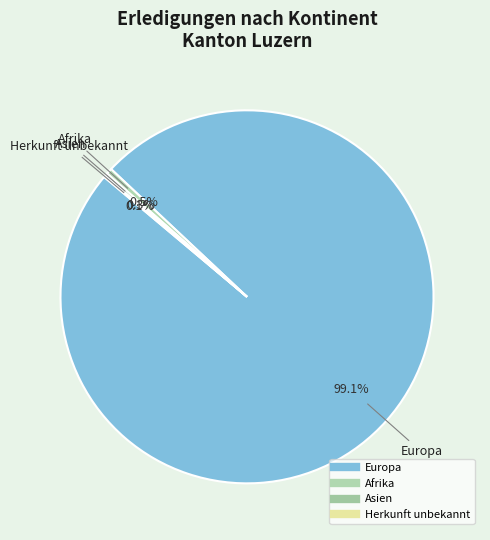

Which category has the biggest portion of the pie?

Europa